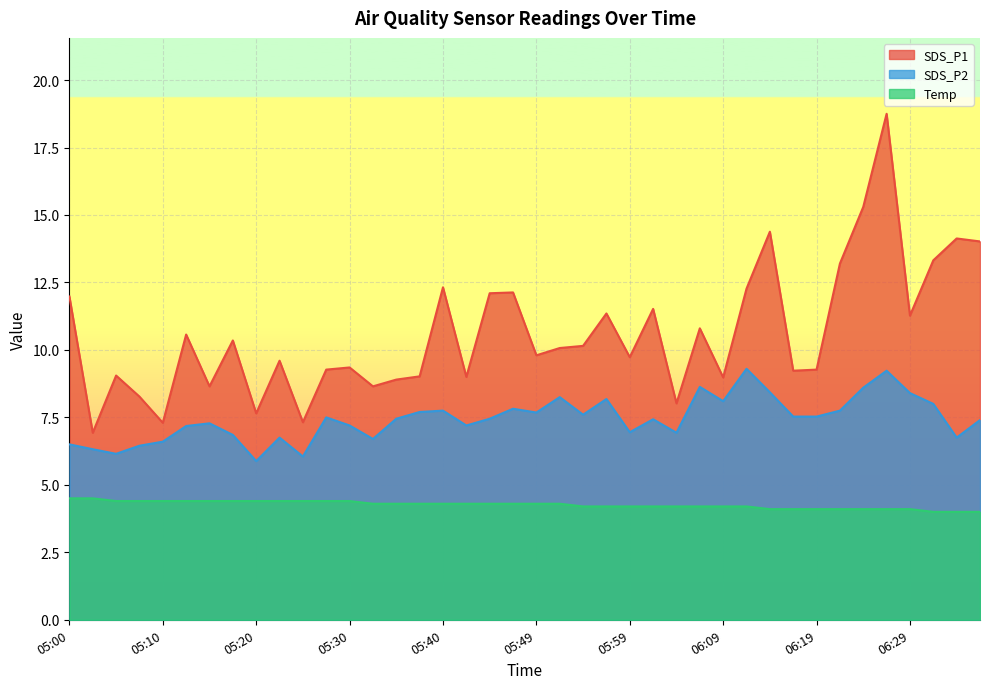

Reading right to left, extract all data points from this chart.

SDS_P1: 06:36=14.0	06:34=14.1	06:31=13.3	06:29=11.3	06:26=18.8	06:24=15.3	06:21=13.2	06:19=9.3	06:16=9.2	06:14=14.4	06:11=12.3	06:09=9.0	06:07=10.8	06:04=8.0	06:02=11.5	05:59=9.7	05:57=11.3	05:54=10.2	05:52=10.1	05:49=9.8	05:47=12.1	05:44=12.1	05:42=9.0	05:40=12.3	05:37=9.0	05:35=8.9	05:32=8.7	05:30=9.3	05:27=9.3	05:25=7.3	05:22=9.6	05:20=7.7	05:17=10.3	05:15=8.7	05:12=10.6	05:10=7.3	05:08=8.3	05:05=9.1	05:03=6.9	05:00=12.0
SDS_P2: 06:36=7.4	06:34=6.8	06:31=8.0	06:29=8.4	06:26=9.2	06:24=8.6	06:21=7.8	06:19=7.5	06:16=7.5	06:14=8.4	06:11=9.3	06:09=8.1	06:07=8.6	06:04=6.9	06:02=7.4	05:59=7.0	05:57=8.2	05:54=7.6	05:52=8.2	05:49=7.7	05:47=7.8	05:44=7.5	05:42=7.2	05:40=7.8	05:37=7.7	05:35=7.5	05:32=6.7	05:30=7.2	05:27=7.5	05:25=6.0	05:22=6.8	05:20=5.9	05:17=6.8	05:15=7.3	05:12=7.2	05:10=6.6	05:08=6.5	05:05=6.2	05:03=6.3	05:00=6.5
Temp: 06:36=4.0	06:34=4.0	06:31=4.0	06:29=4.1	06:26=4.1	06:24=4.1	06:21=4.1	06:19=4.1	06:16=4.1	06:14=4.1	06:11=4.2	06:09=4.2	06:07=4.2	06:04=4.2	06:02=4.2	05:59=4.2	05:57=4.2	05:54=4.2	05:52=4.3	05:49=4.3	05:47=4.3	05:44=4.3	05:42=4.3	05:40=4.3	05:37=4.3	05:35=4.3	05:32=4.3	05:30=4.4	05:27=4.4	05:25=4.4	05:22=4.4	05:20=4.4	05:17=4.4	05:15=4.4	05:12=4.4	05:10=4.4	05:08=4.4	05:05=4.4	05:03=4.5	05:00=4.5